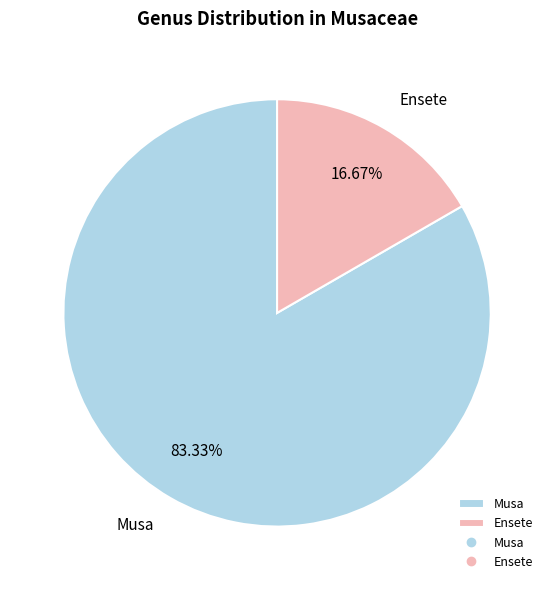

Rank the categories by value from highest to lowest.

Musa, Ensete